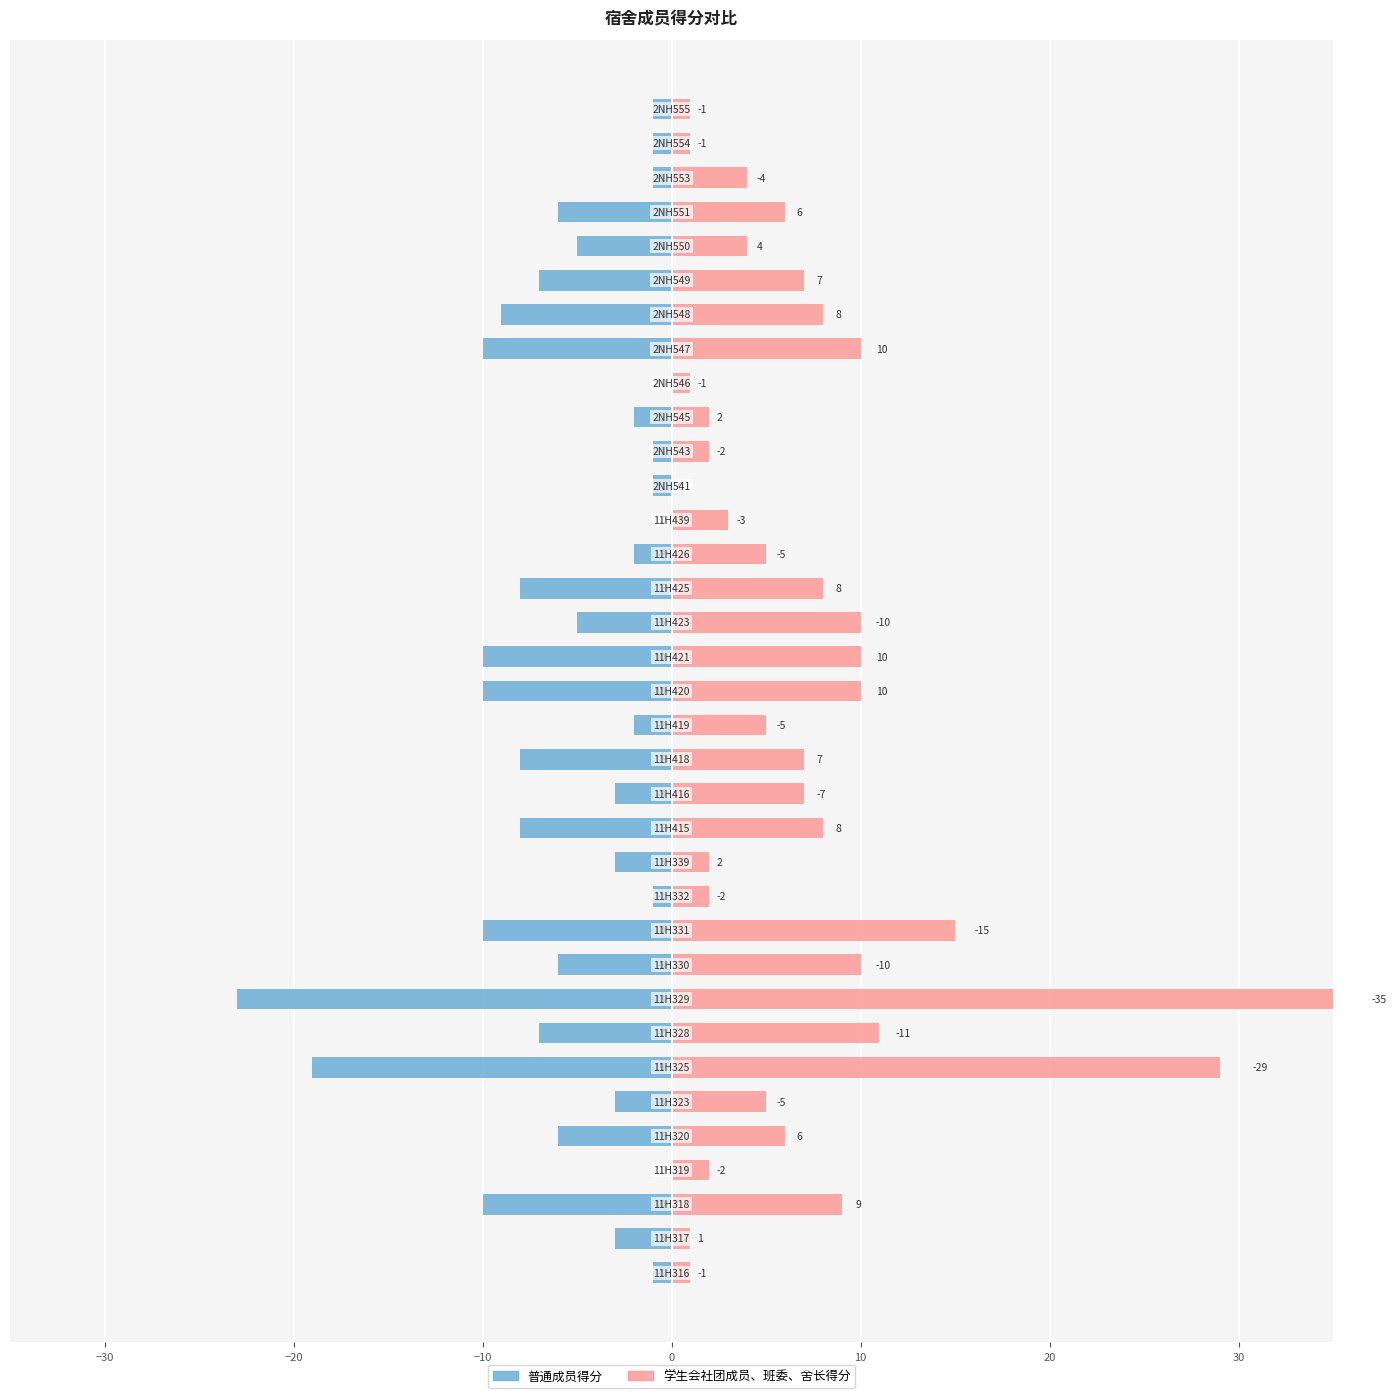

How many distinct data groups are displayed?

2